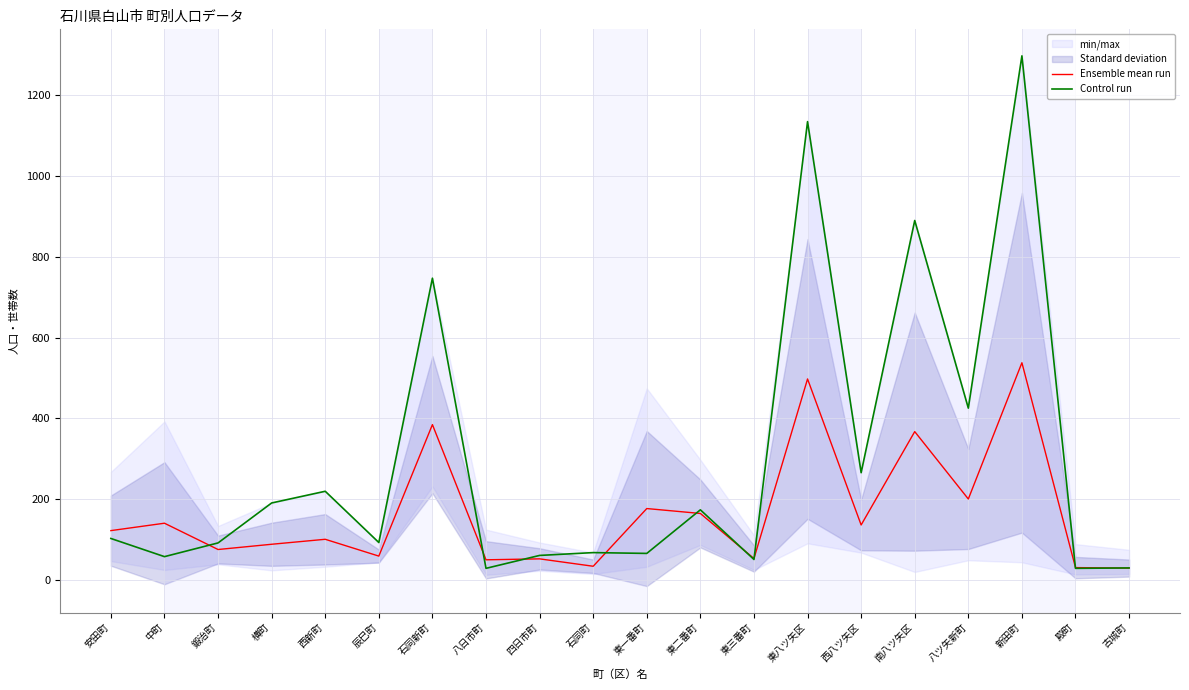

Rank the categories by Control run value from highest to lowest.

新田町, 東八ツ矢区, 南八ツ矢区, 石同新町, 八ツ矢新町, 西八ツ矢区, 西新町, 横町, 東二番町, 安田町, 辰巳町, 鍛治町, 石同町, 東一番町, 四日市町, 中町, 東三番町, 古城町, 八日市町, 殿町